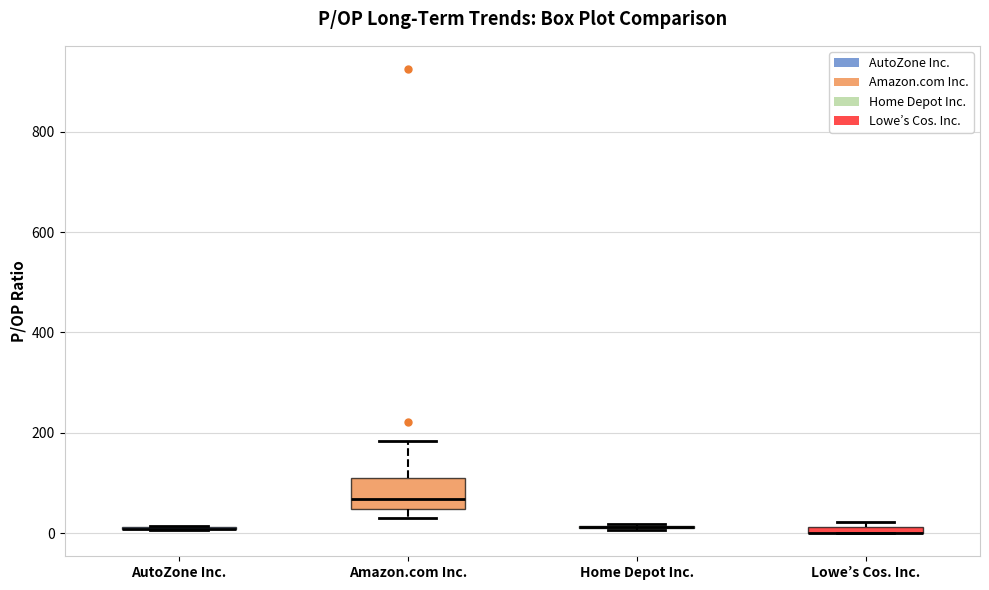

Comparing the boxes themselves (not the whiskers), which one is the tallest?

Amazon.com Inc.